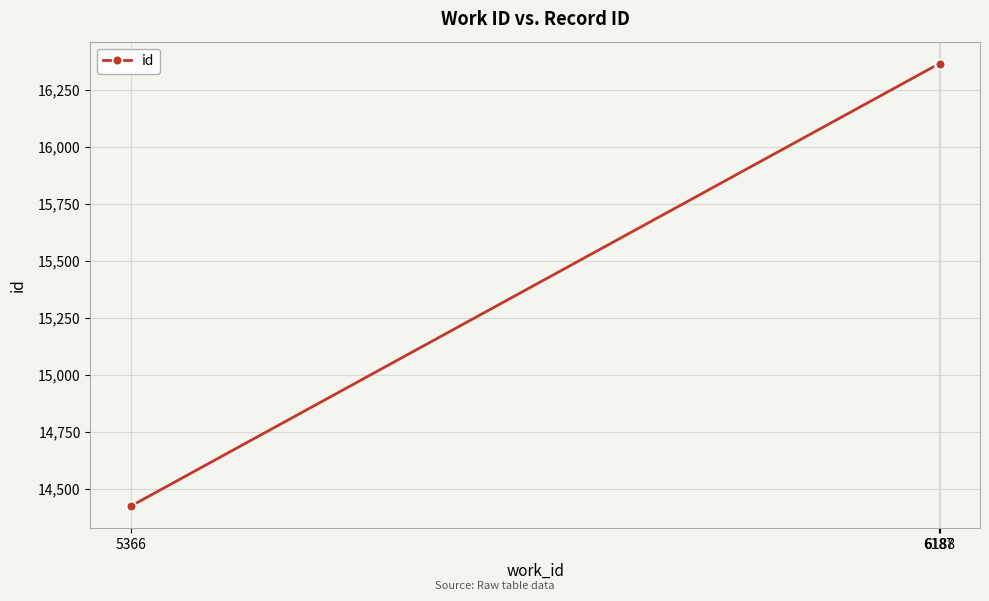

How many lines are shown in the chart?

1